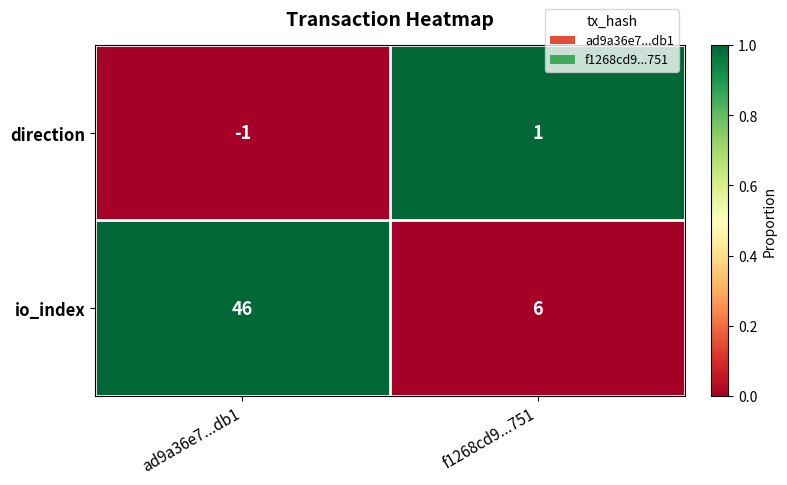

True or false: direction has a value of 0 at ad9a36e7...db1.

False